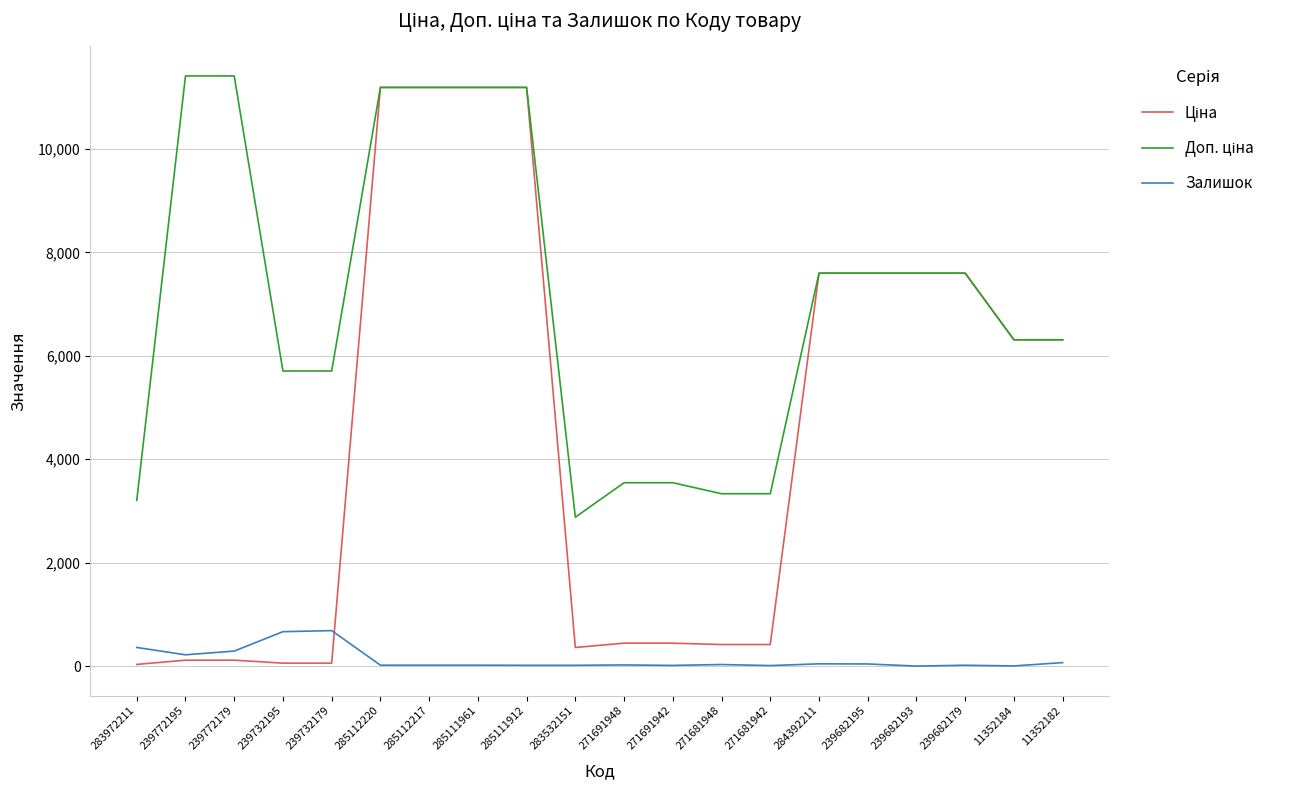

The Ціна series shows 114.1 at 239772195. True or false?

True